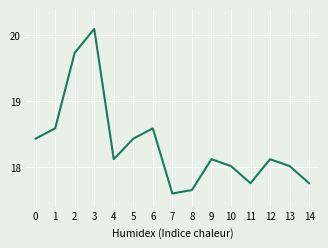

Which category has the highest value across all series?

3